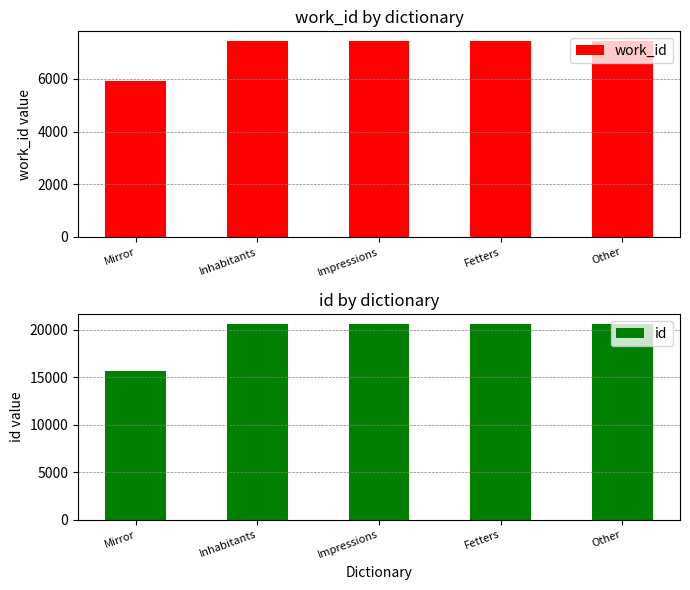

Which category has the highest value in the id series?

Fetters